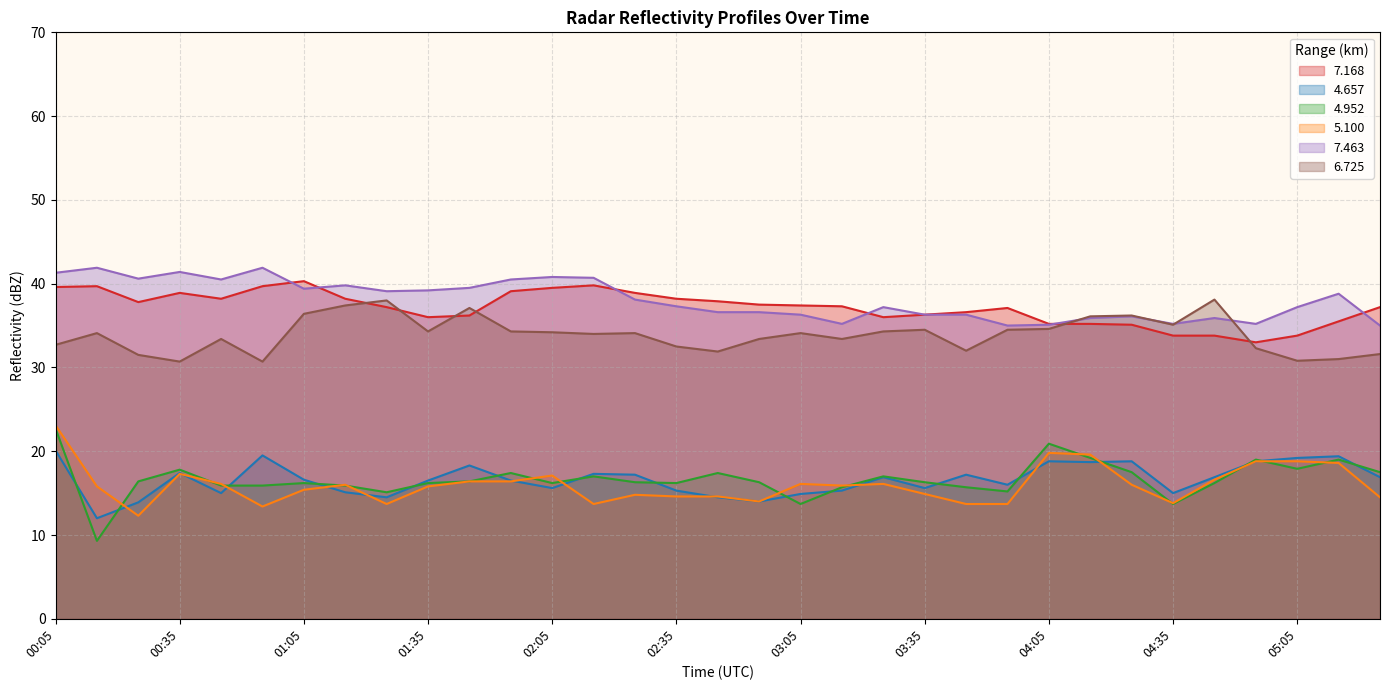

At how many categories does at least one series exceed 25?

33